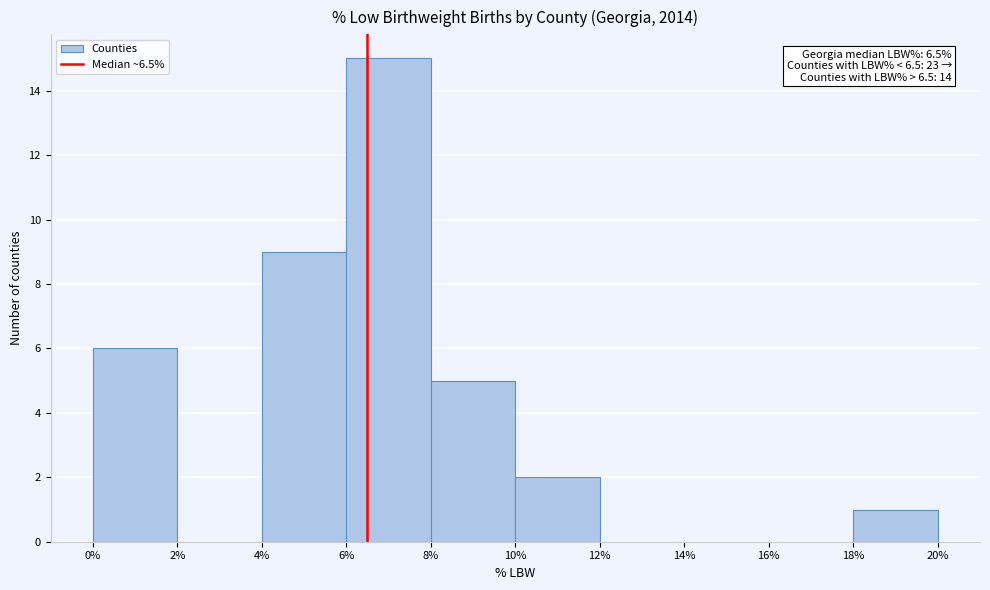

Which range on the x-axis has the tallest bar?

6% to 8%